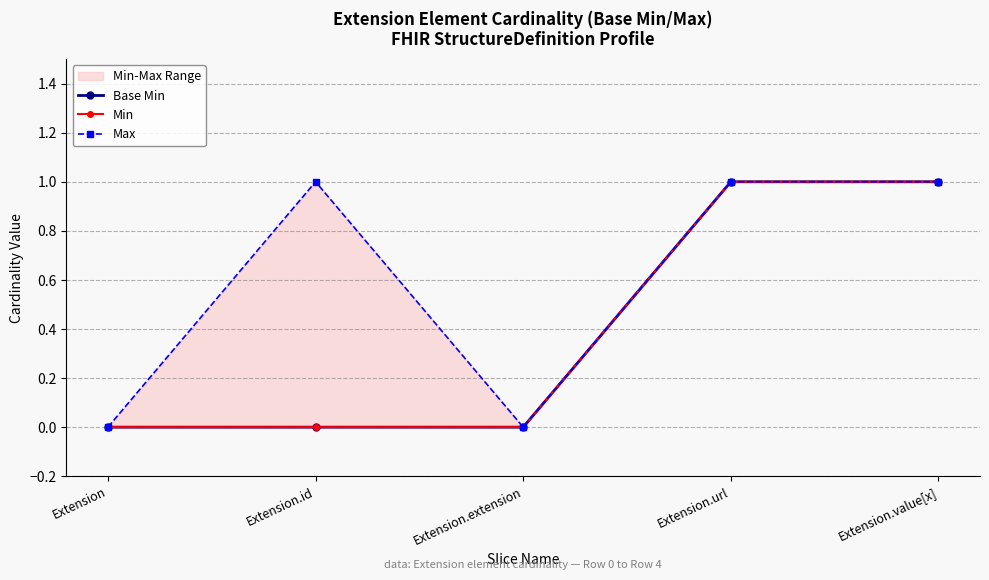

Reading left to right, list all the values displayed in this chart.

Base Min: Extension=0	Extension.id=0	Extension.extension=0	Extension.url=1	Extension.value[x]=1
Min: Extension=0	Extension.id=0	Extension.extension=0	Extension.url=1	Extension.value[x]=1
Max: Extension=0	Extension.id=1	Extension.extension=0	Extension.url=1	Extension.value[x]=1